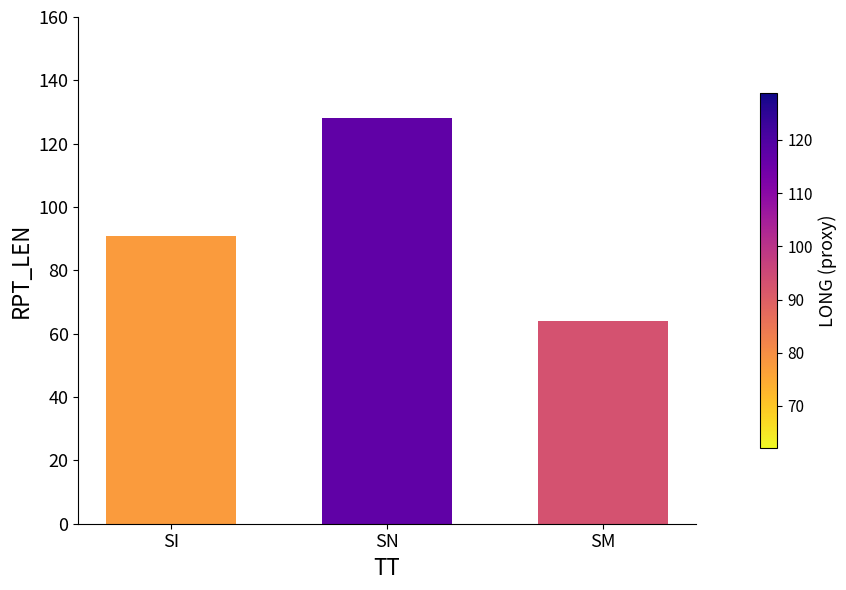

Count the values in the range 64 to 128.

3